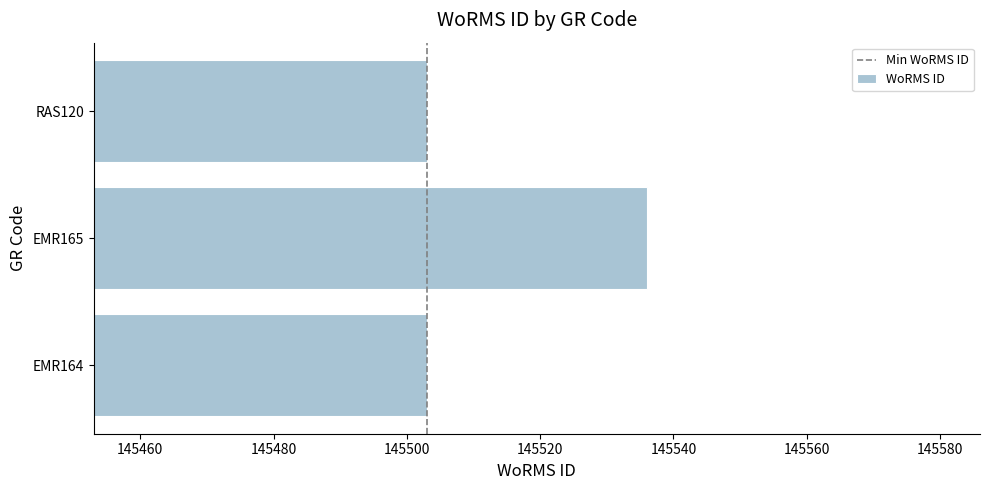

What is the difference between the values at EMR165 and EMR164?

33